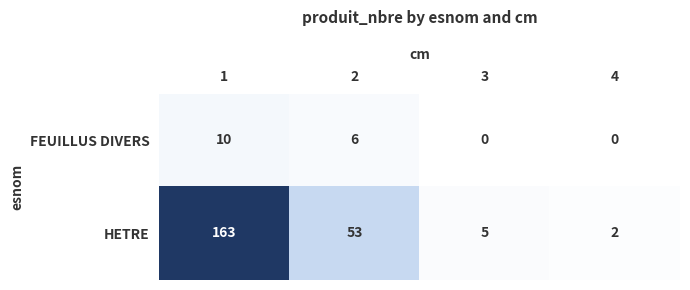

What is the maximum value shown in the chart?

163